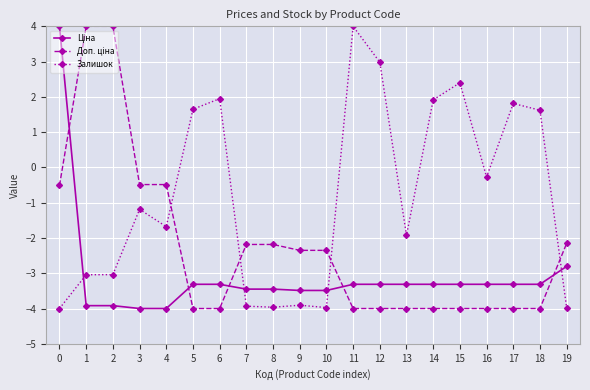

Which series changed the most between 7 and 14?

Залишок